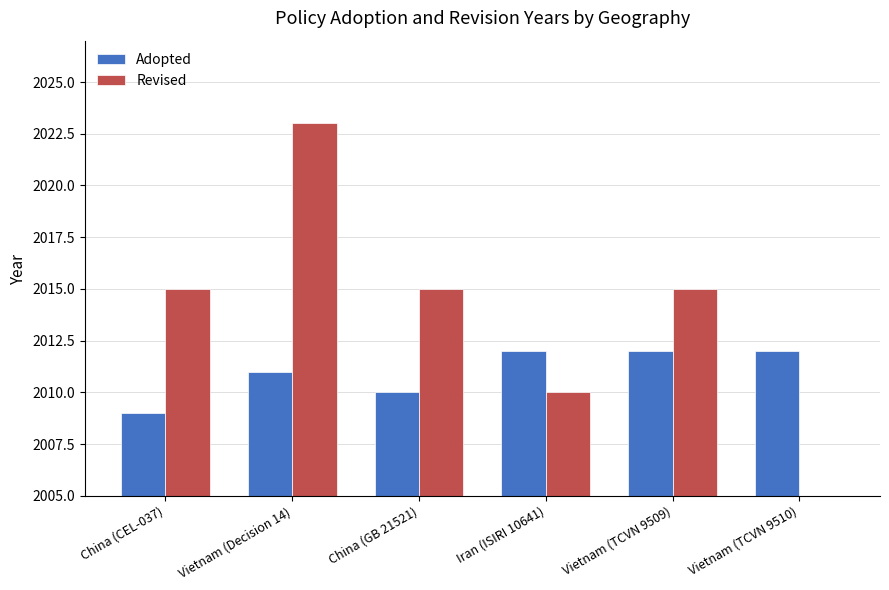

What is the sum of the Adopted values at Iran (ISIRI 10641) and Vietnam (Decision 14)?

4023